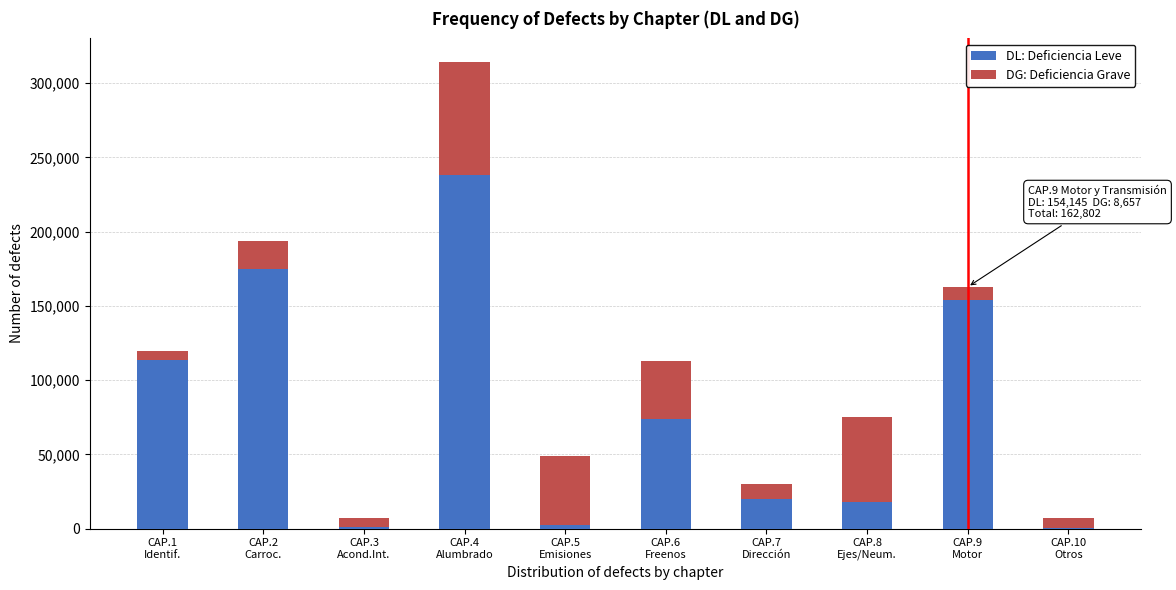

What is the sum of all DL: Deficiencia Leve values?

796374